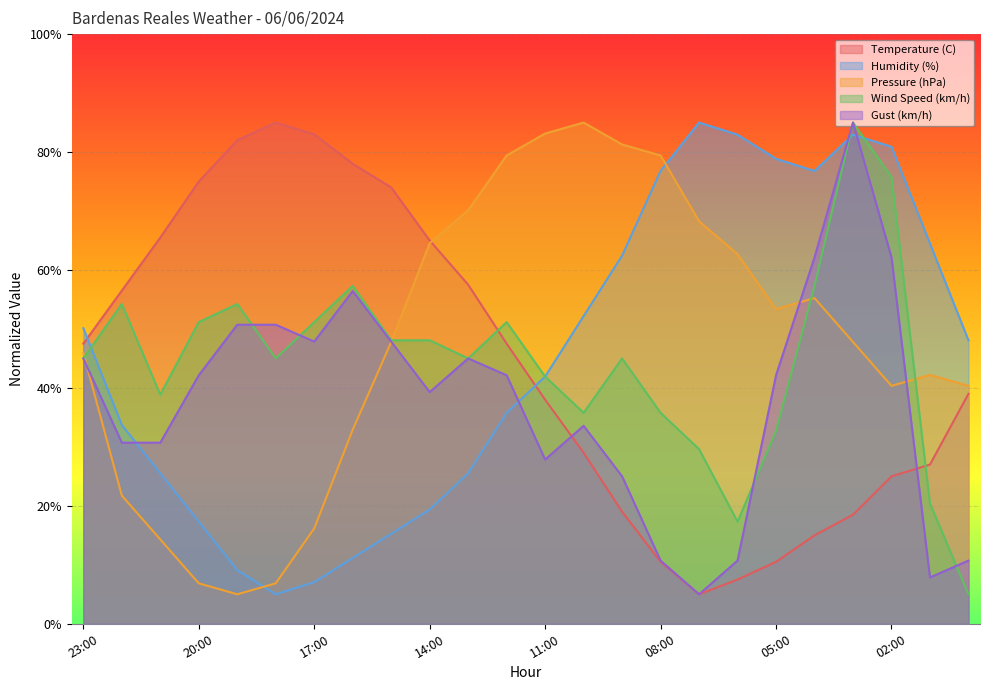

True or false: Humidity (%) has more than 2 interior local peaks.

False